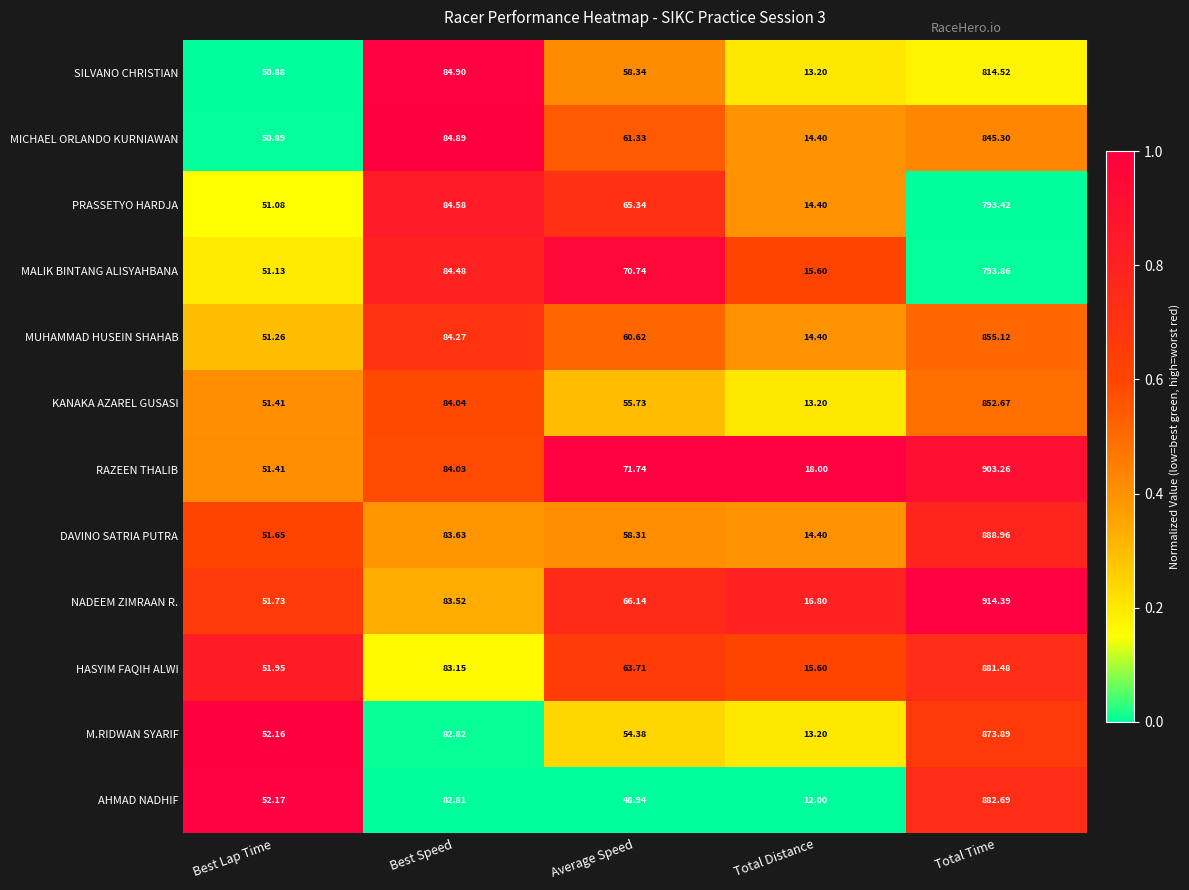

Between Best Lap Time and Average Speed, which series saw the biggest shift?

RAZEEN THALIB